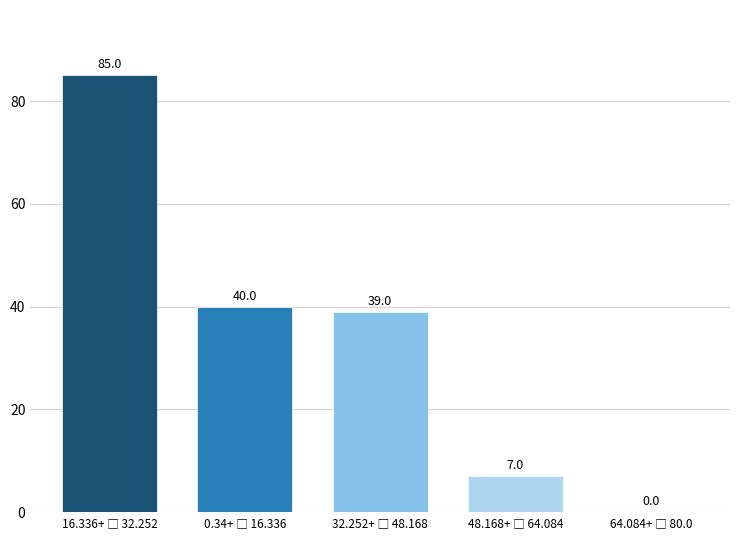

What is the maximum value shown in the chart?

85